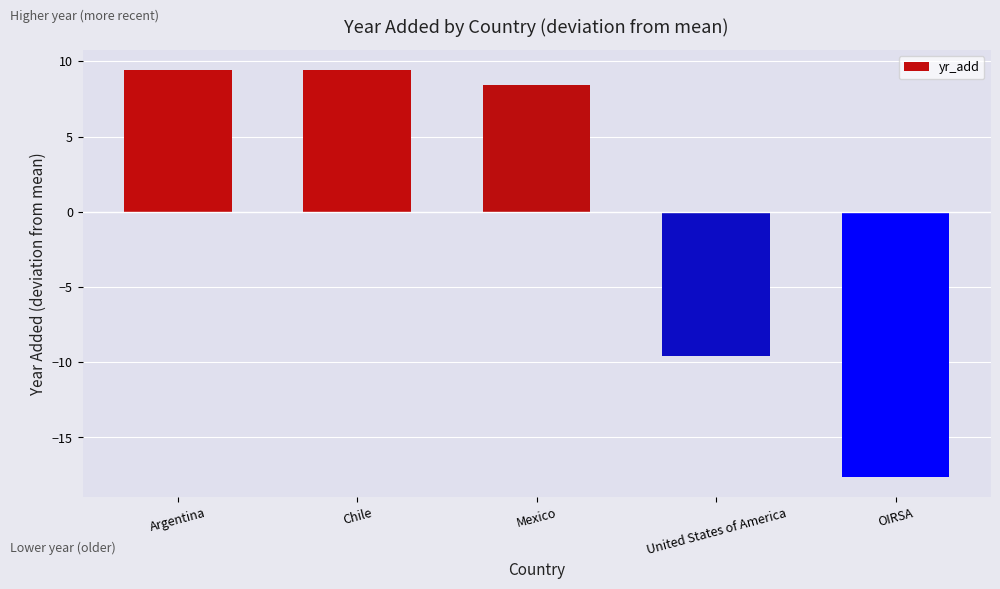

The chart shows a value of -17.6 at OIRSA. True or false?

True